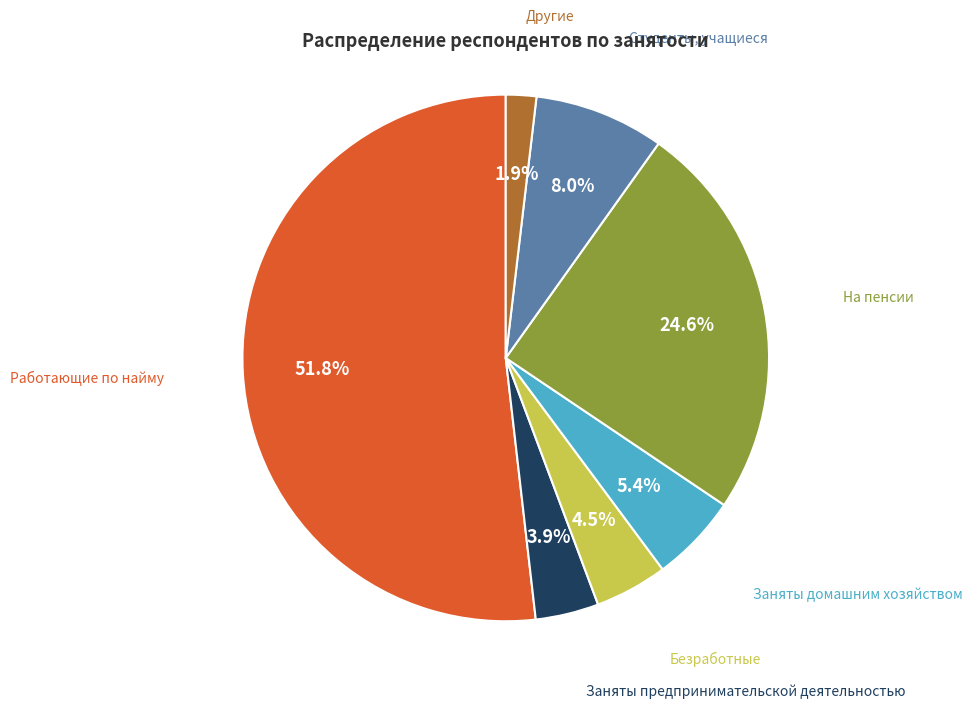

Is there a majority slice in this chart?

Yes